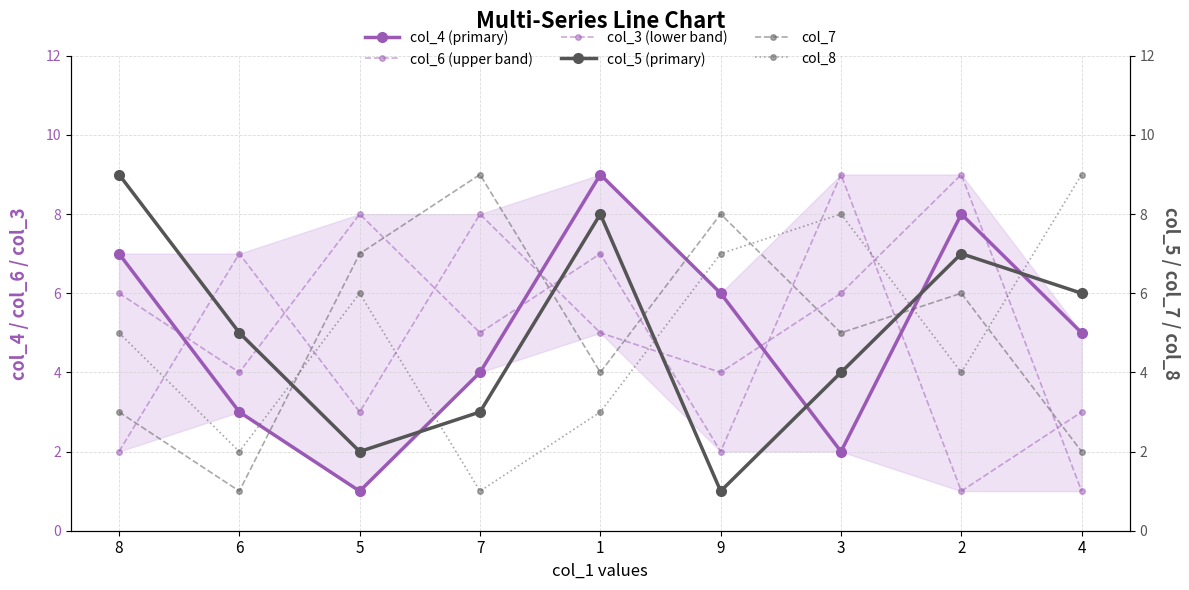

List the series in order of their peak value, lowest first.

col_4 (primary), col_6 (upper band), col_3 (lower band), col_5 (primary), col_7, col_8